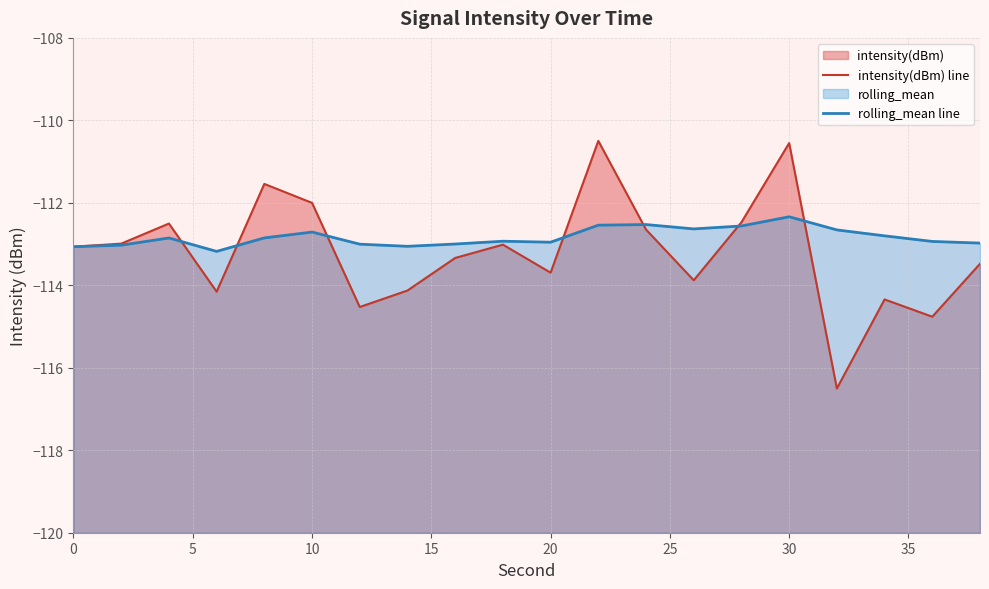

True or false: rolling_mean line and intensity(dBm) line intersect in this chart.

True